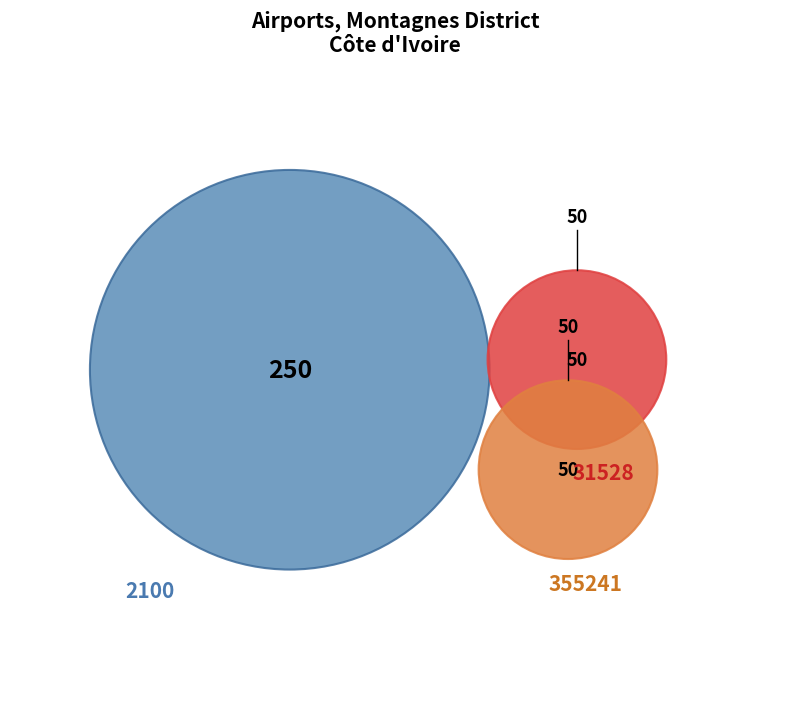

Do 31528 and 2100 together represent more than half of the pie?

Yes